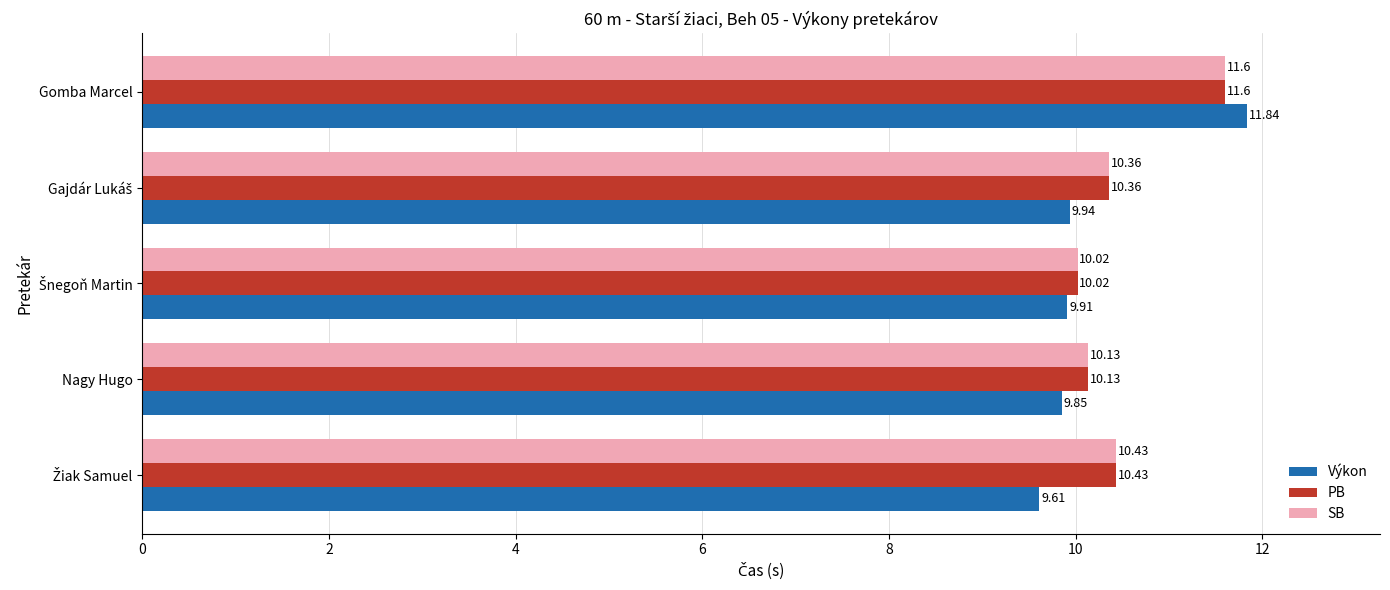

Which category has the highest value across all series?

Gomba Marcel